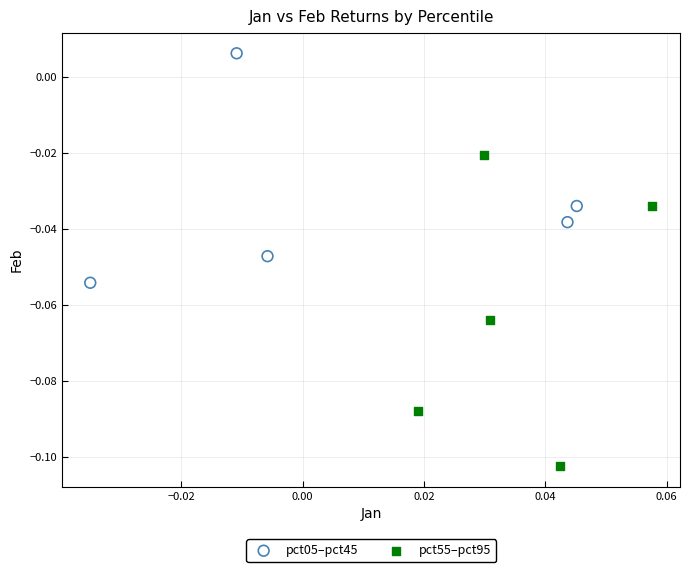

Which series has the widest spread of Y values?

pct55–pct95